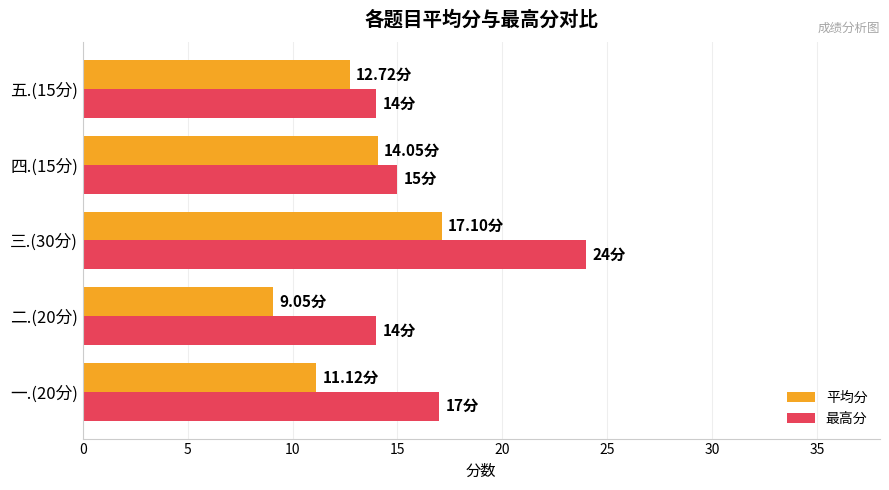

Which series has the widest spread of values?

最高分